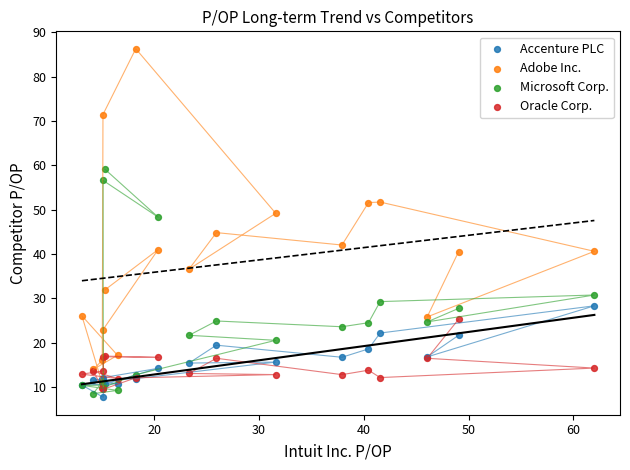

In the Microsoft Corp. series, what Y value is closest to 33?

30.8